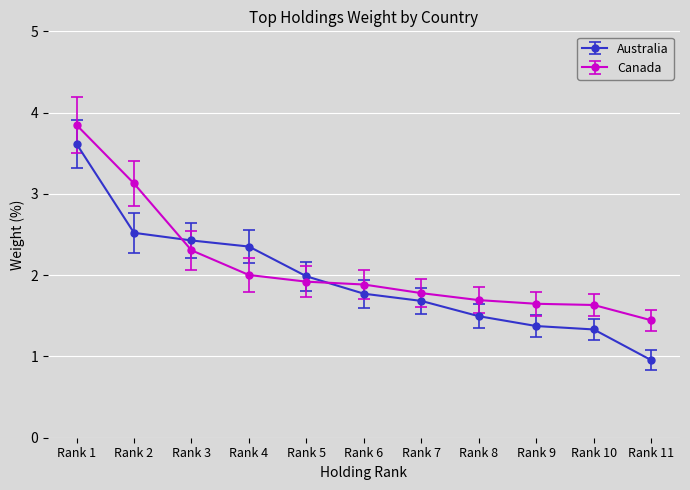

What is the value of the Canada point at the 10th from the left?

1.6